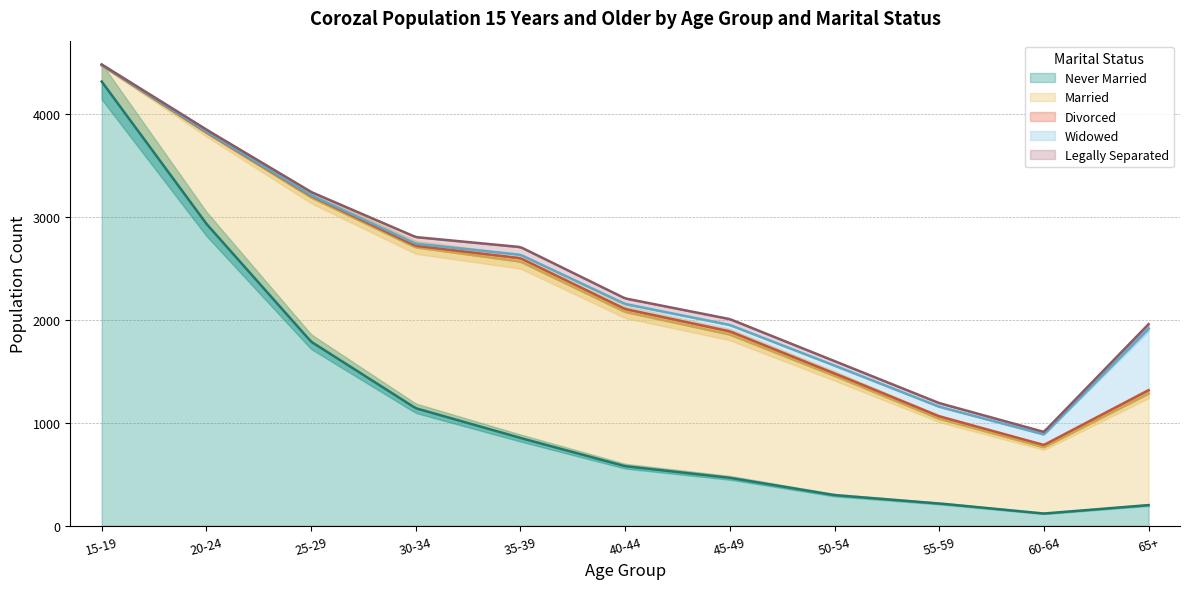

What is the difference between the maximum and second lowest values in the Widowed series?

593